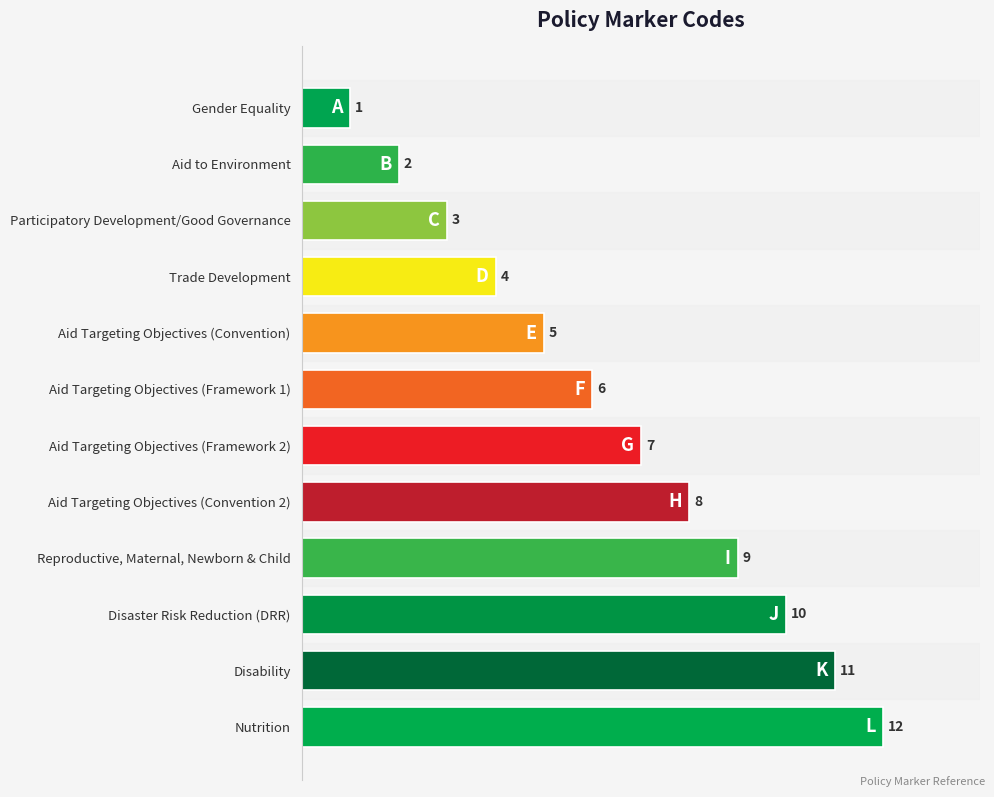

What is the difference between the second highest and second lowest values?

9